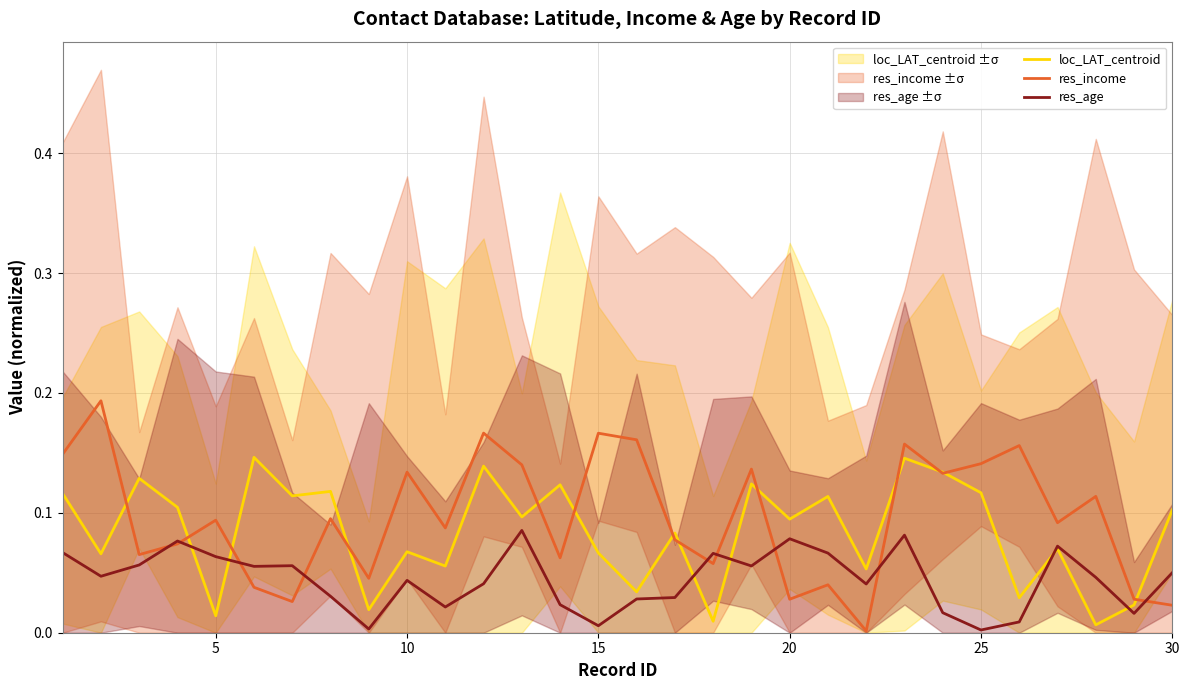

At how many categories does at least one series exceed 0?

30